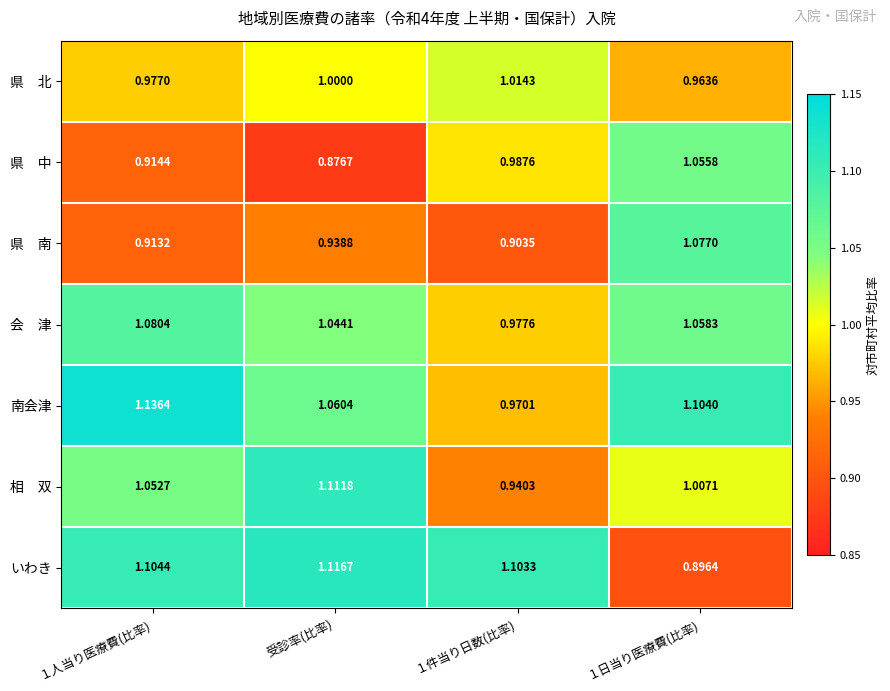

Which series has the largest range (max minus min)?

いわき